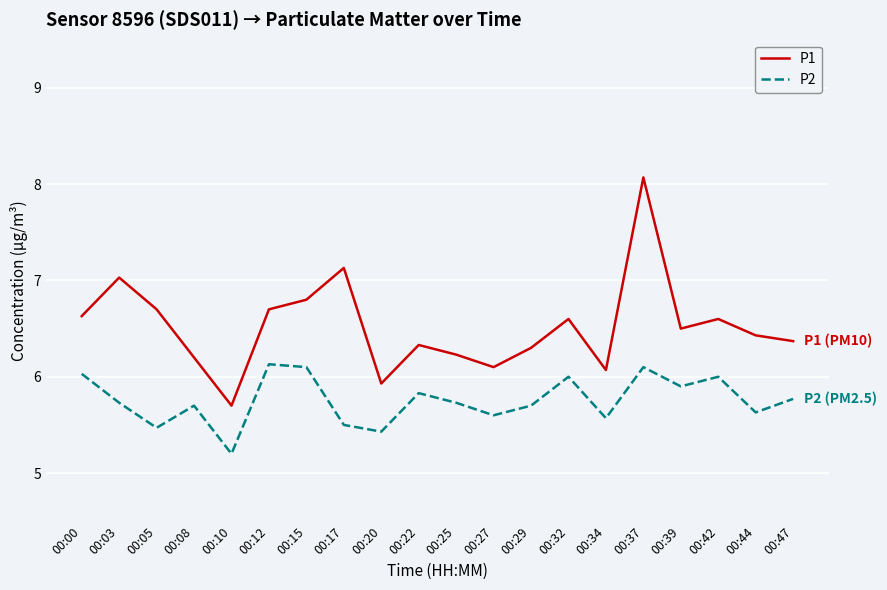

What is the minimum value shown in the chart?

5.2